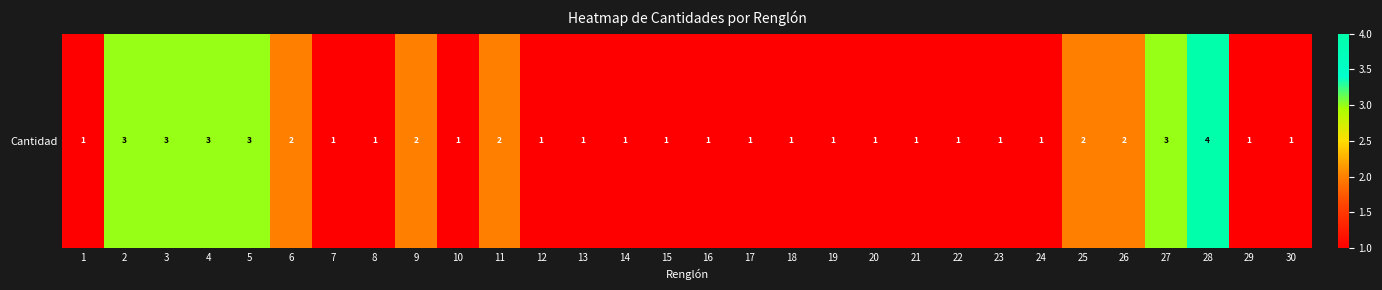

What is the difference between the maximum and minimum values?

3